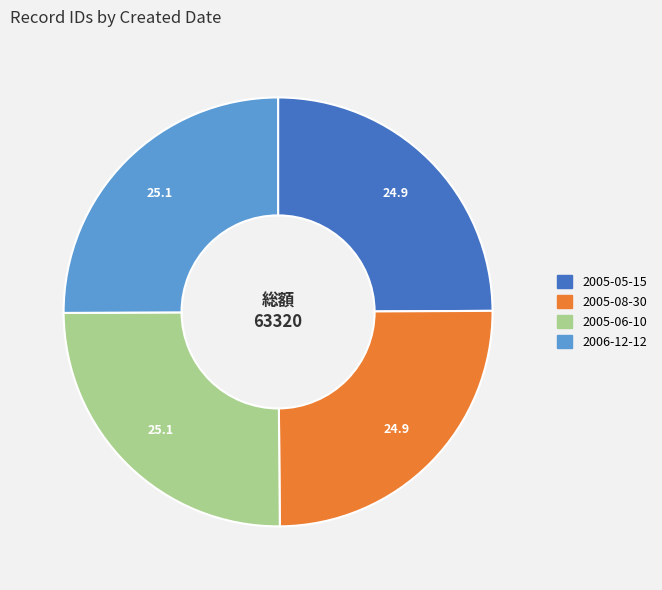

Is it true that 2005-06-10 is 25% of the pie?

True